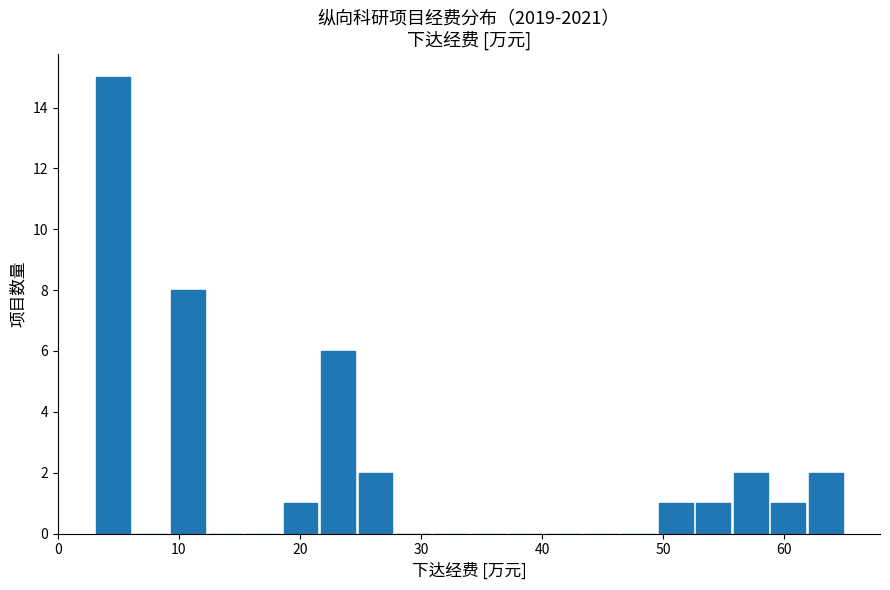

Read against the x-axis, roughly where is the centre of the tallest bar?

5